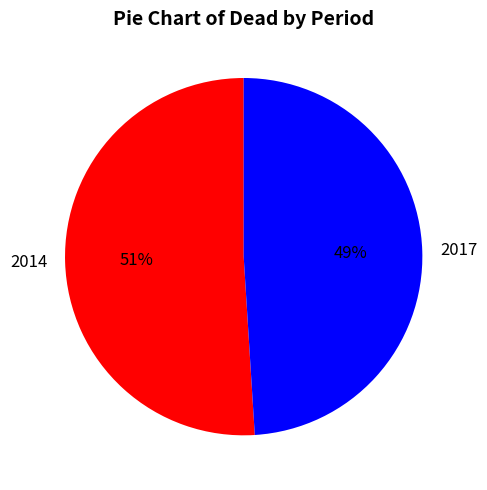

Rank the categories by value from lowest to highest.

2017, 2014